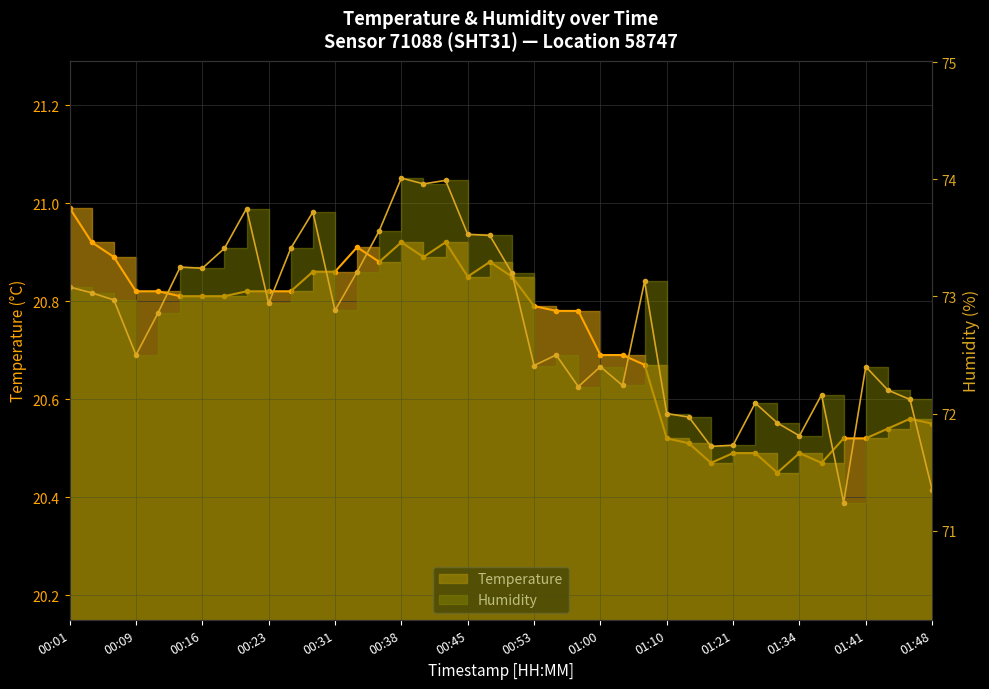

Does the chart display data point markers on the line(s)?

Yes